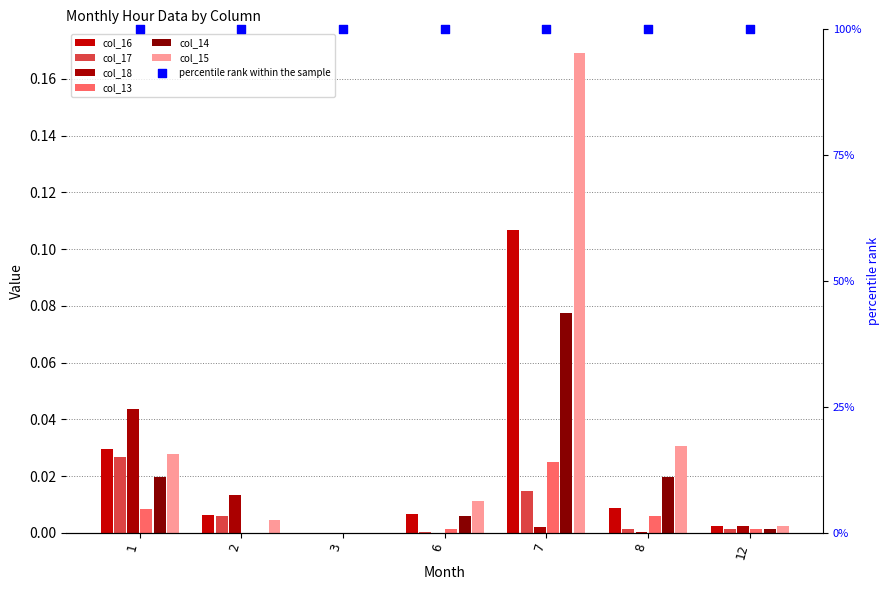

At how many categories does at least one series exceed 0?

6